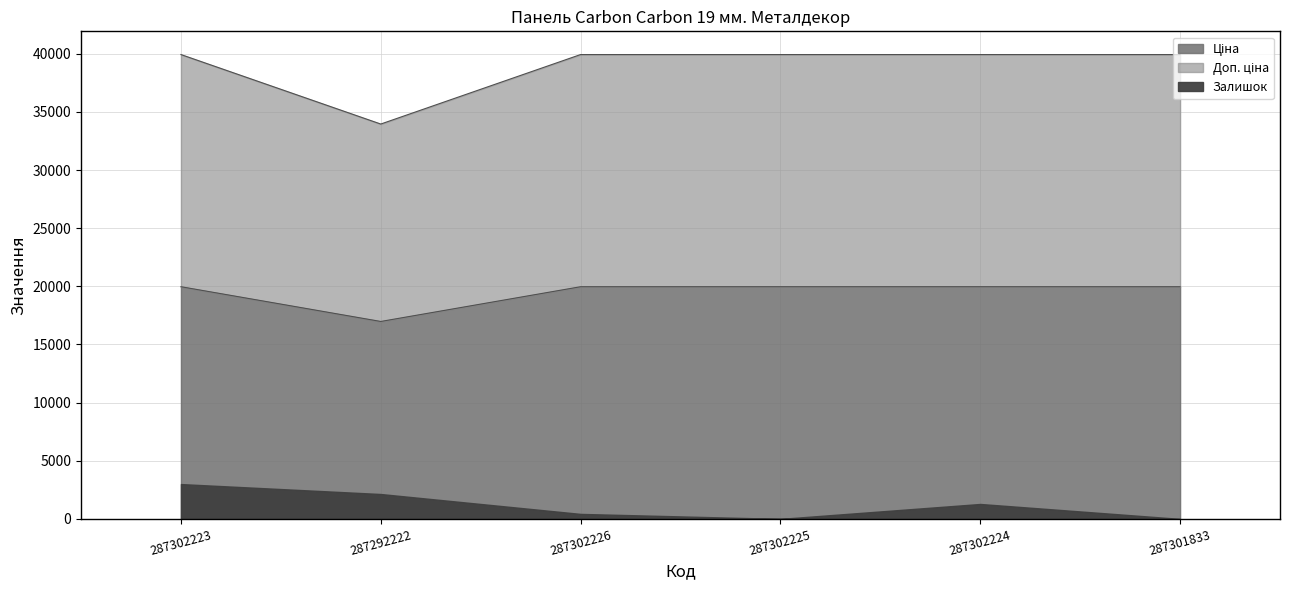

What is the spread (max minus min) of values at 287292222?

16976.3